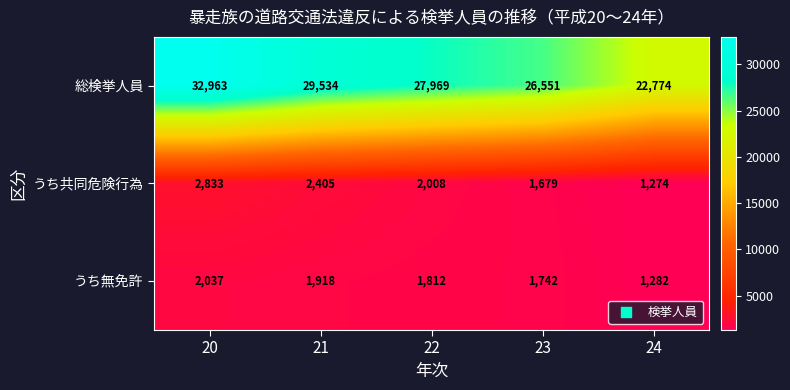

At how many categories does at least one series exceed 4500?

5